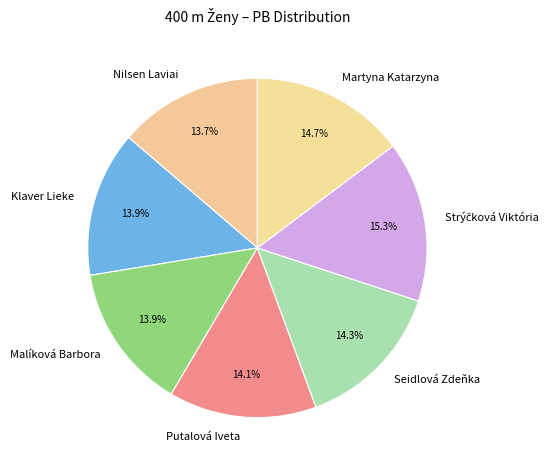

Approximately how many times larger is the value at Seidlová Zdeňka compared to Malíková Barbora?

1.0